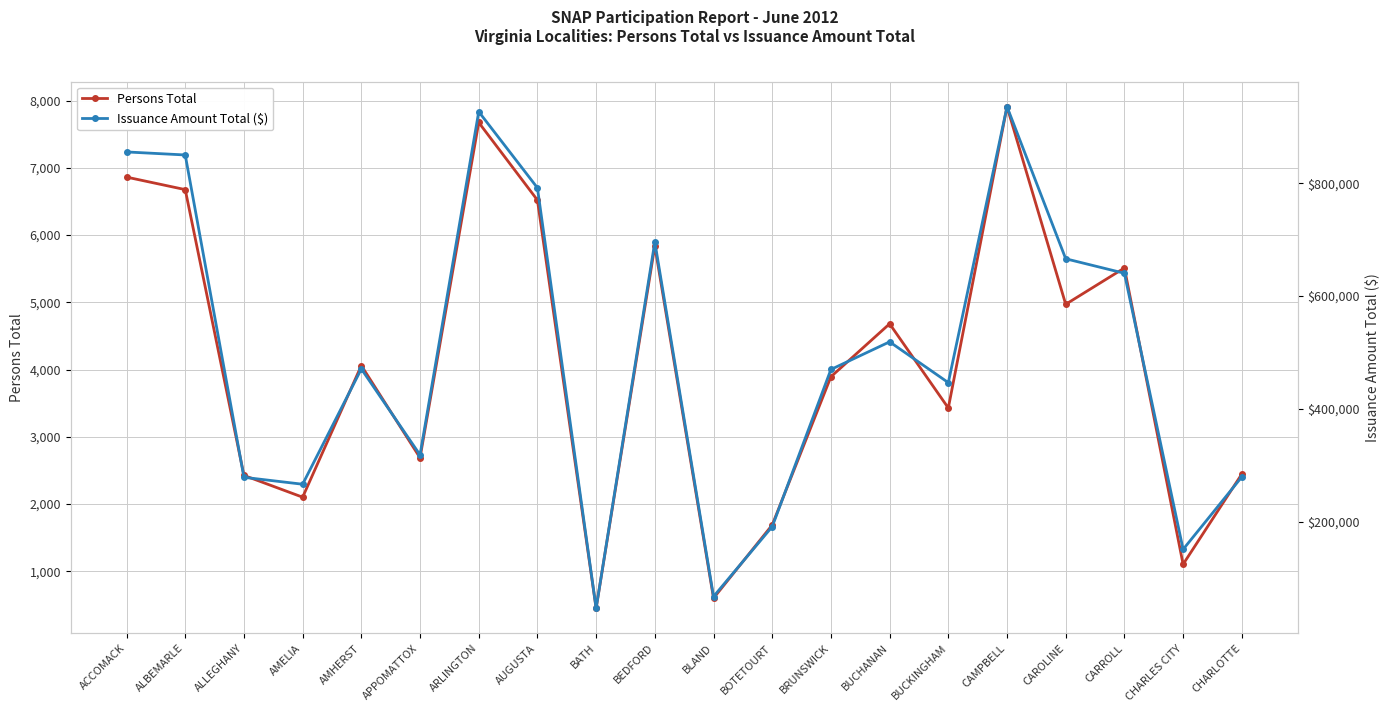

List the series in order of their overall mean, highest first.

Issuance Amount Total ($), Persons Total